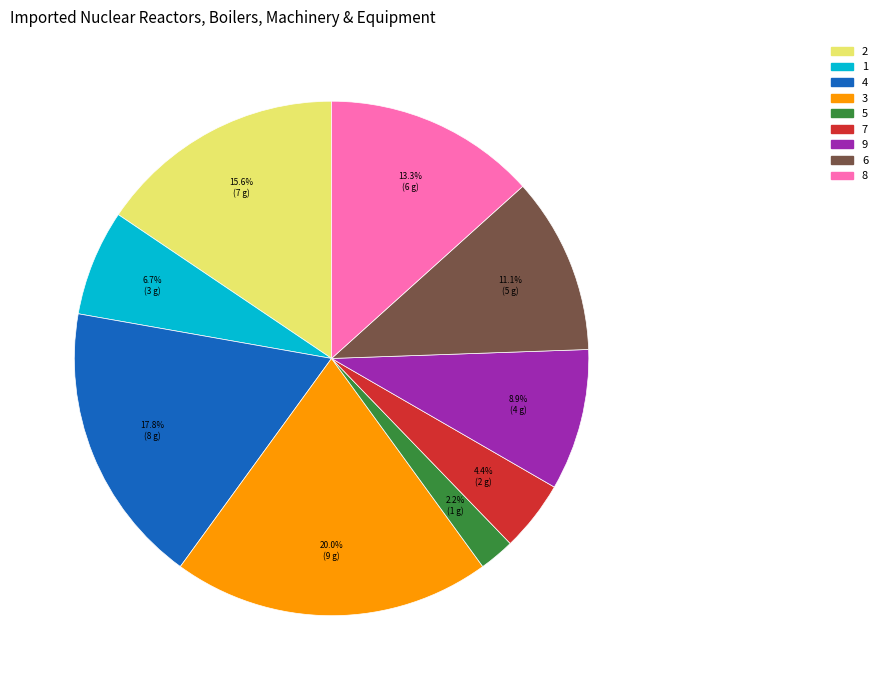

What is the smallest slice in the pie chart?

5